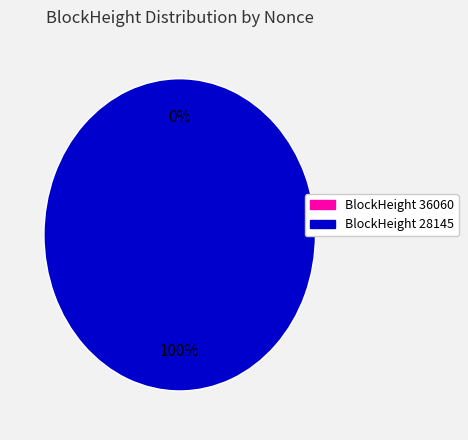

True or false: 36060 accounts for 0% of the total.

True